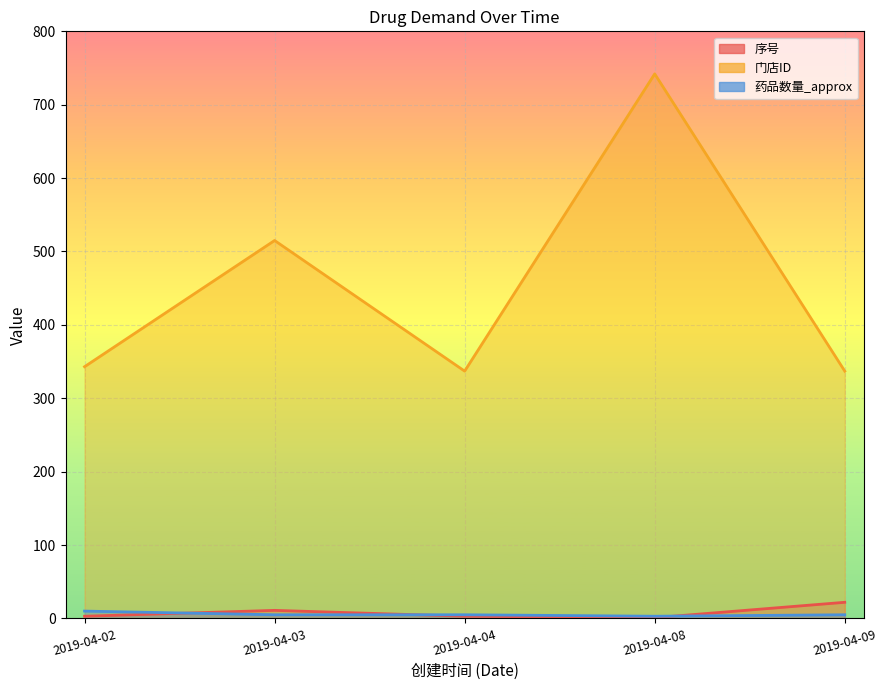

At which label is 序号 closest to 11?

2019-04-03